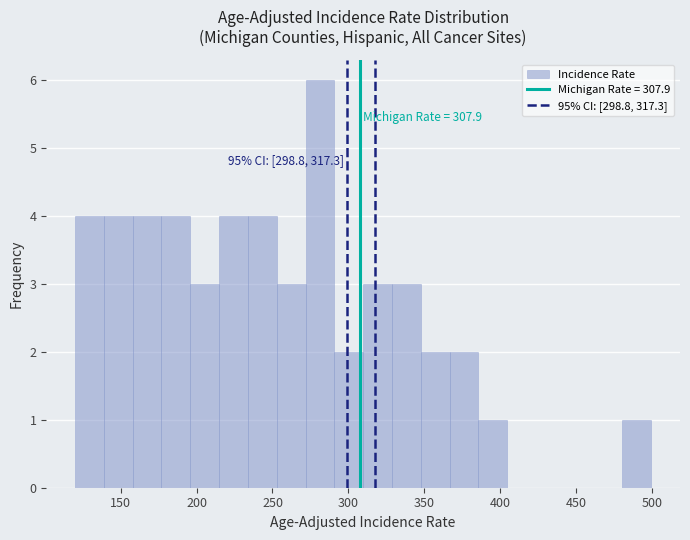

Around what value on the x-axis is the tallest bar? Give the approximate position of its centre, as read against the axis.

280